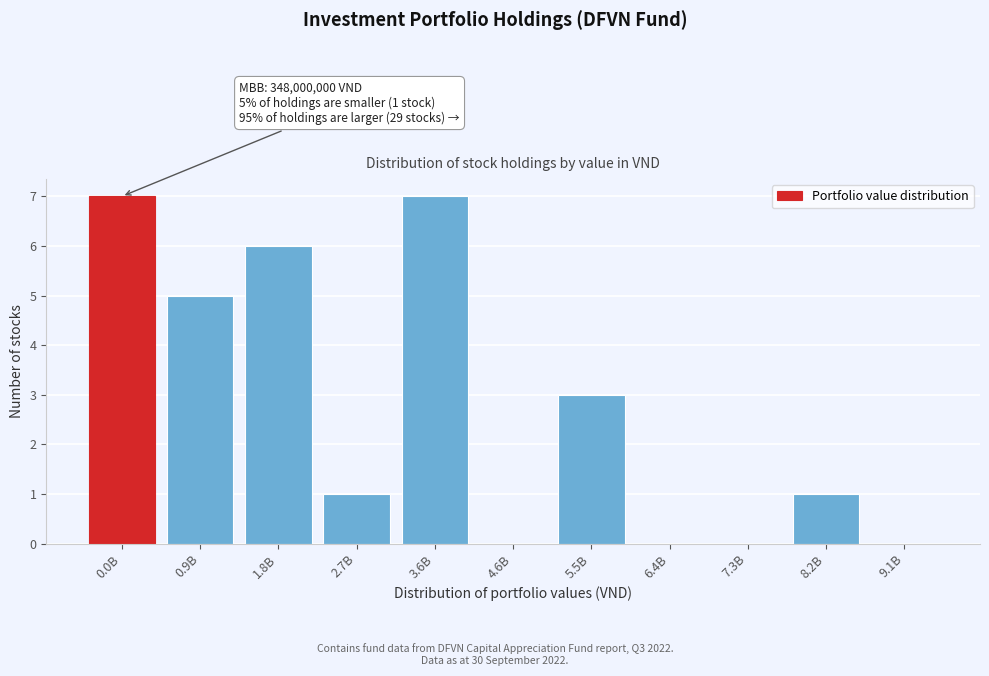

Reading right to left, transcribe all the data shown in this chart.

9.1B=0	8.2B=1	7.3B=0	6.4B=0	5.5B=3	4.6B=0	3.6B=7	2.7B=1	1.8B=6	0.9B=5	0.0B=7